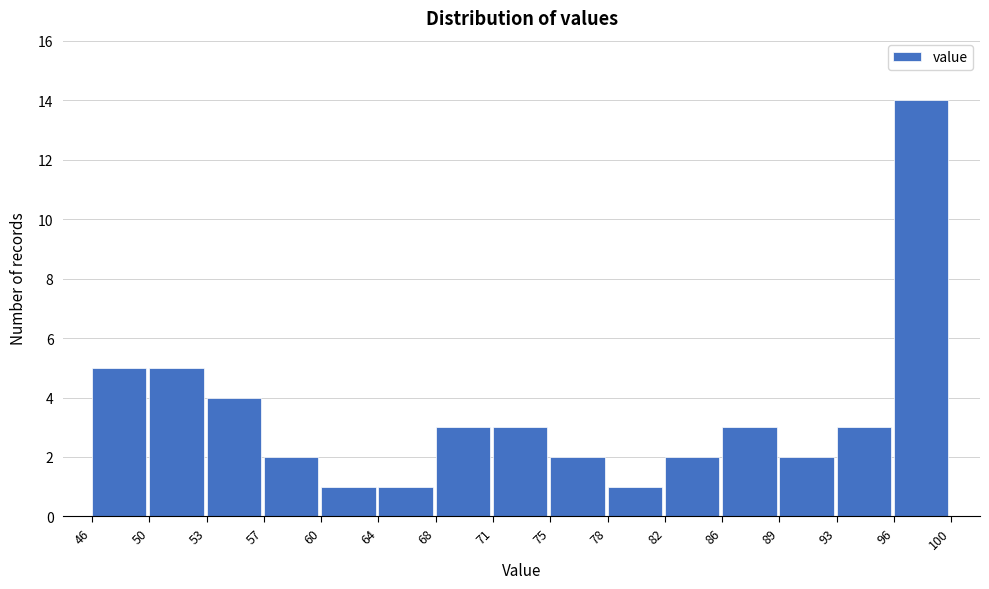

How tall is the bar that spans 64 to 68 on the x-axis? The values are not printed on the chart, so give them approximately, as read against the axis.

1